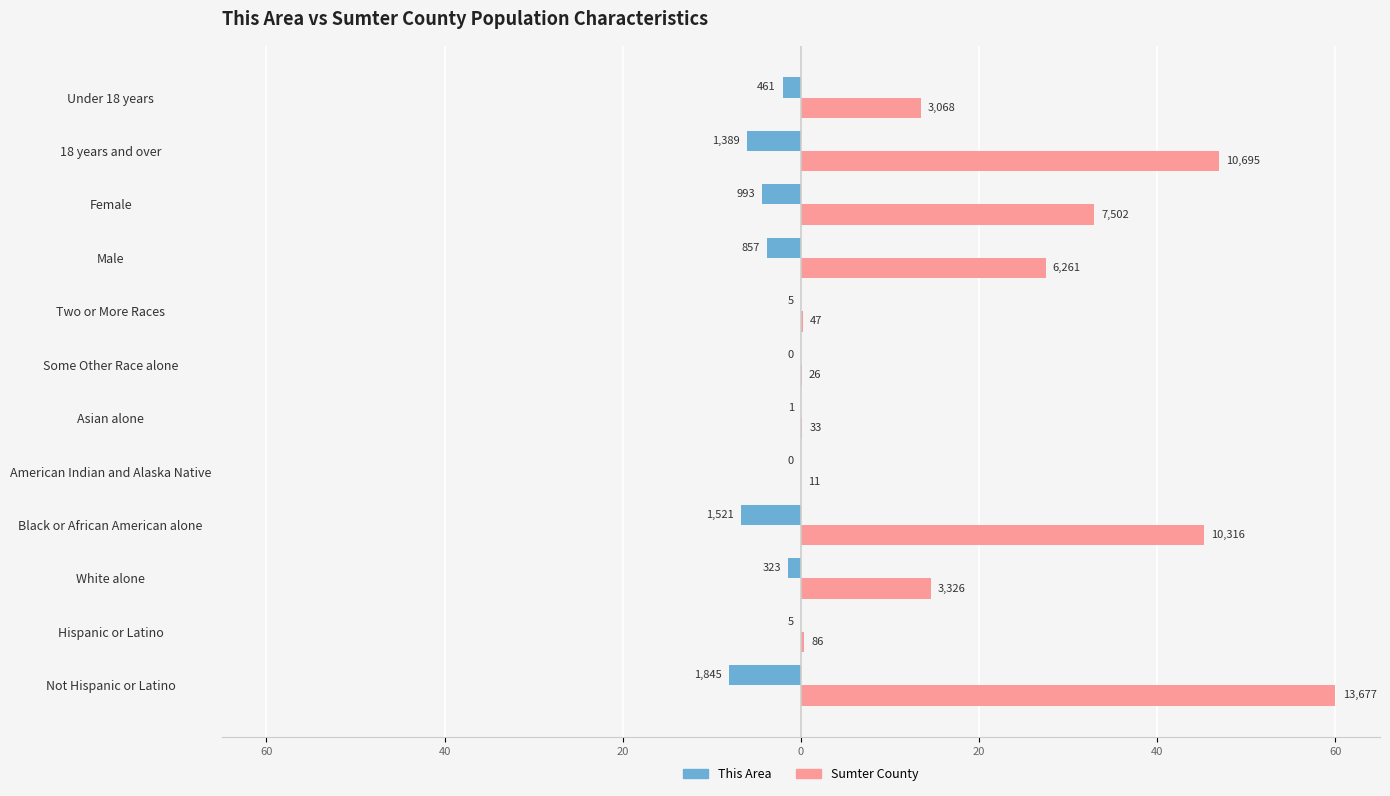

What are all the series names shown in the legend?

This Area, Sumter County